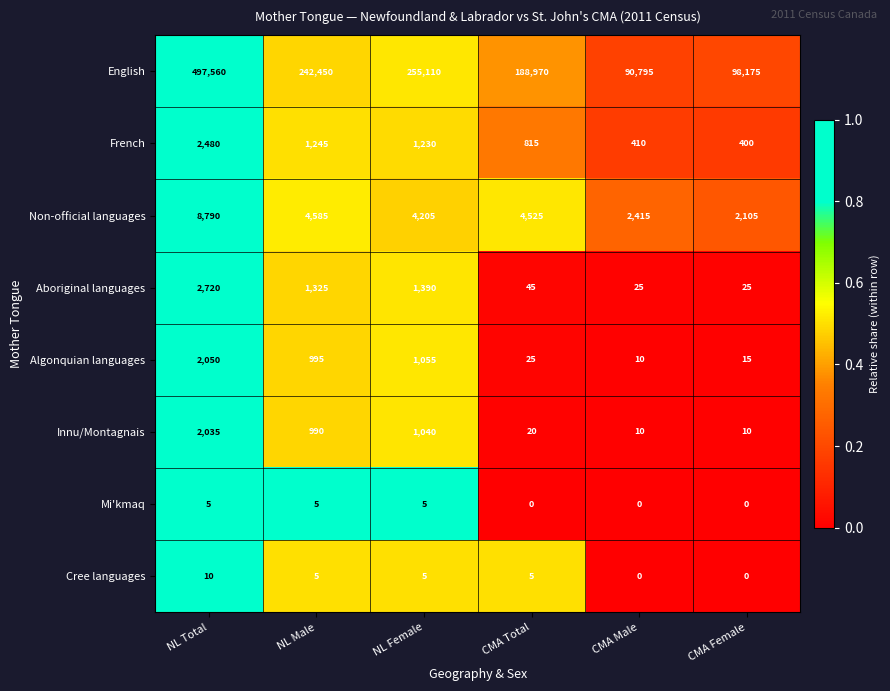

At which category is the sum across all series the highest?

NL Total